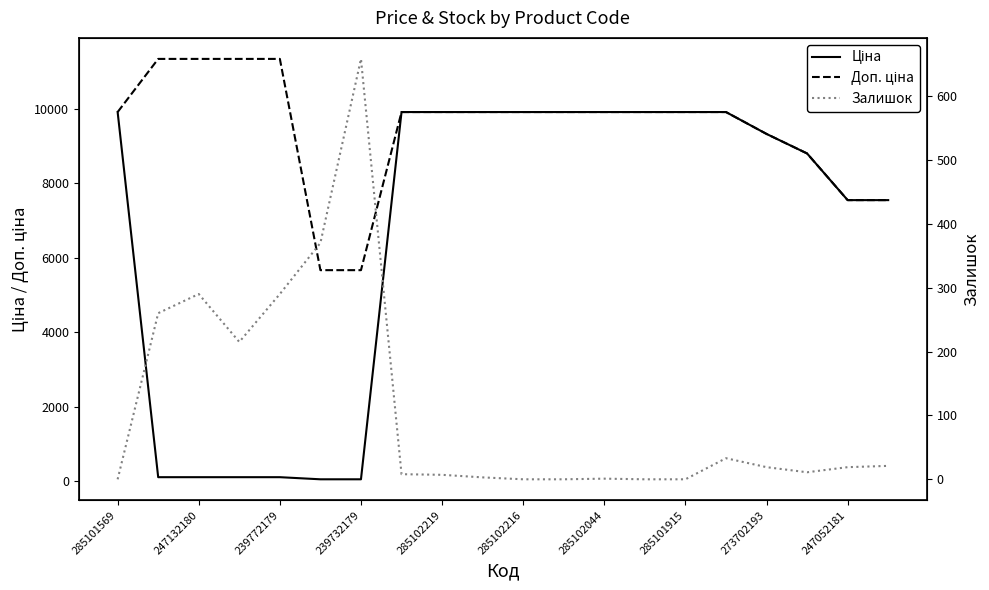

Rank the series by their average value, from lowest to highest.

Залишок, Ціна, Доп. ціна